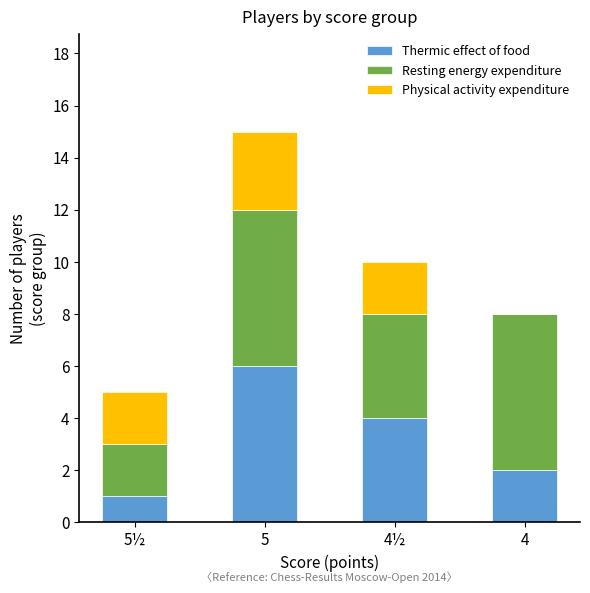

Does the chart contain stacked bars?

Yes